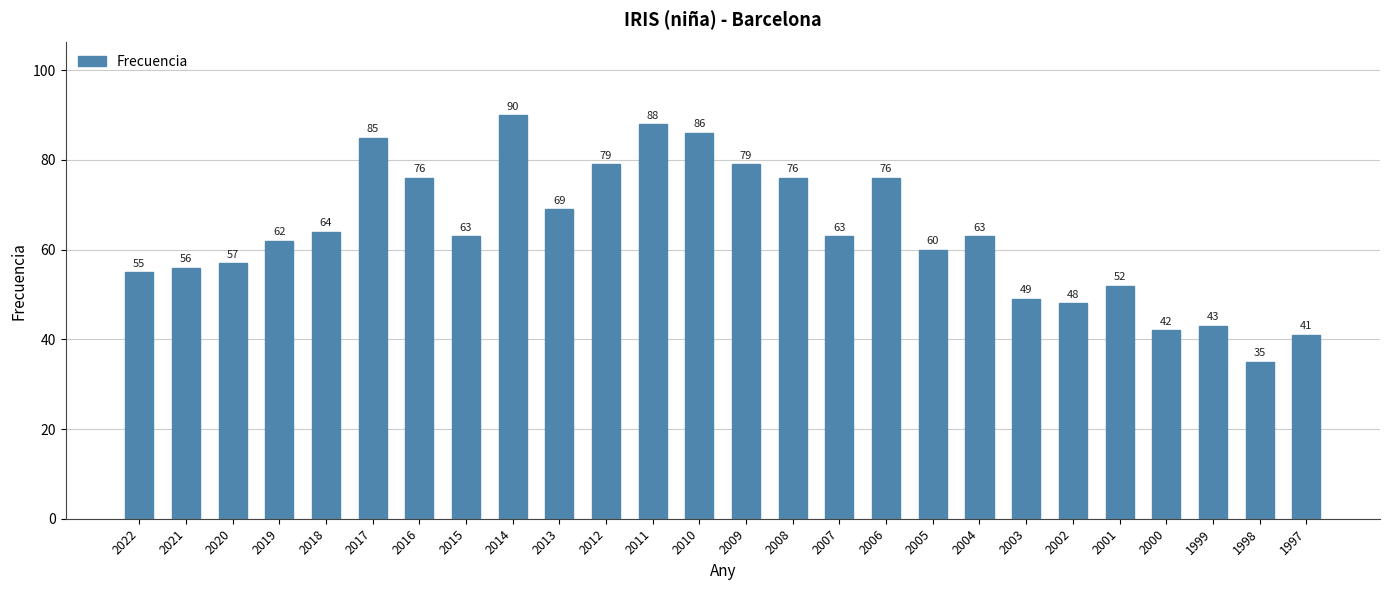

What is the greatest value displayed?

90